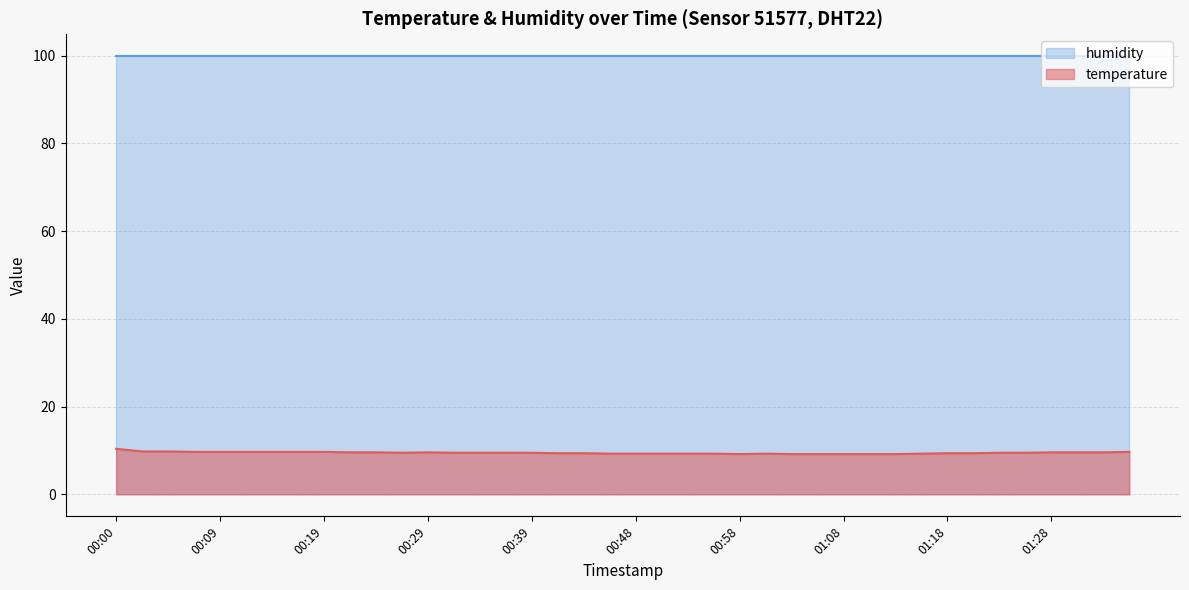

What is the label of the 29th point from the left?

01:08